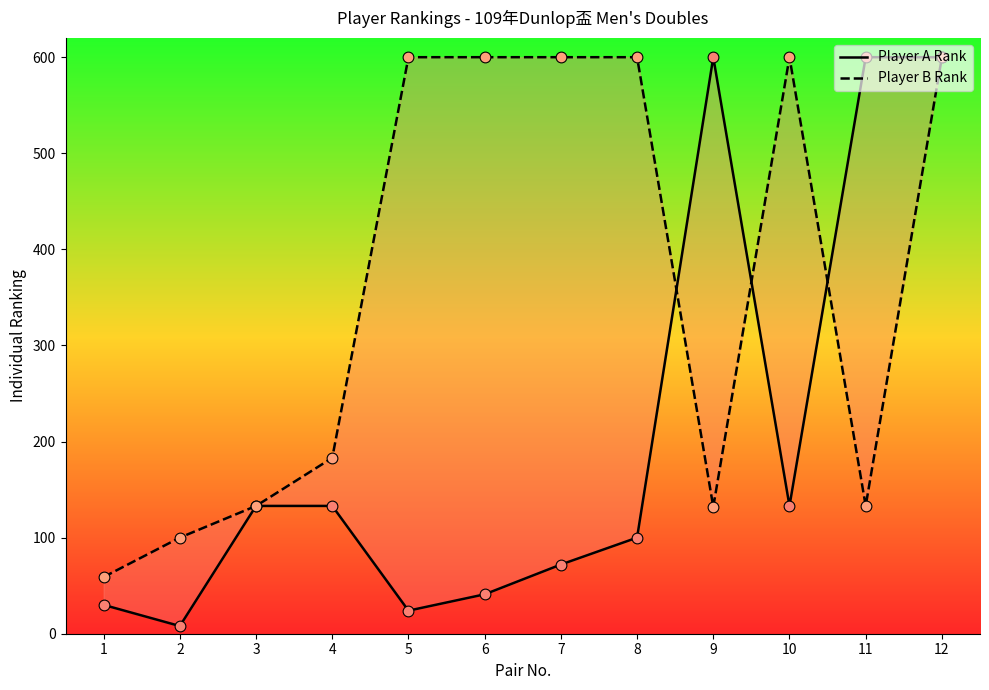

Which series has the largest total across all categories?

Player B Rank